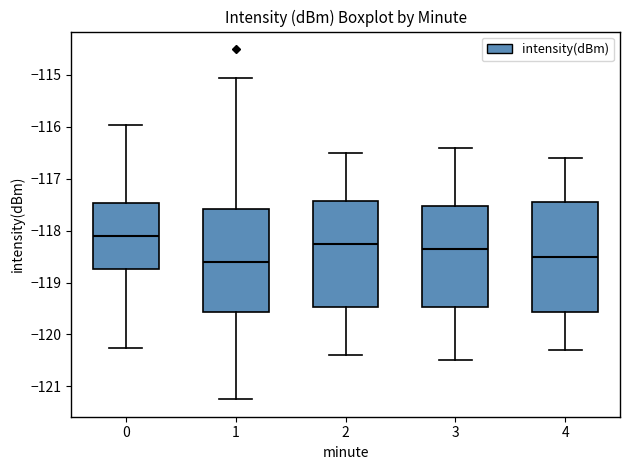

Reading left to right, read every box against the y-axis: the position of its median line, the range the box covers, and the ends of its whiskers. The values are not printed on the chart, so give them approximately, as read against the axis.

0: median -118.1, box -118.7 to -117.5, whiskers -120.3 to -116.0
1: median -118.6, box -119.6 to -117.6, whiskers -121.2 to -115.1
2: median -118.2, box -119.5 to -117.4, whiskers -120.4 to -116.5
3: median -118.3, box -119.5 to -117.5, whiskers -120.5 to -116.4
4: median -118.5, box -119.6 to -117.4, whiskers -120.3 to -116.6